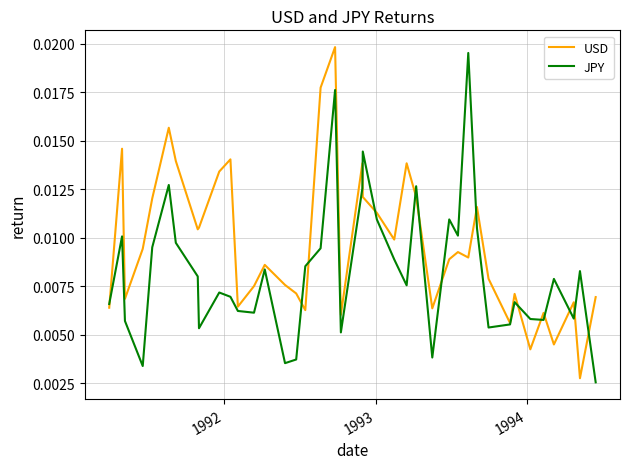

Which series has the largest total across all categories?

USD